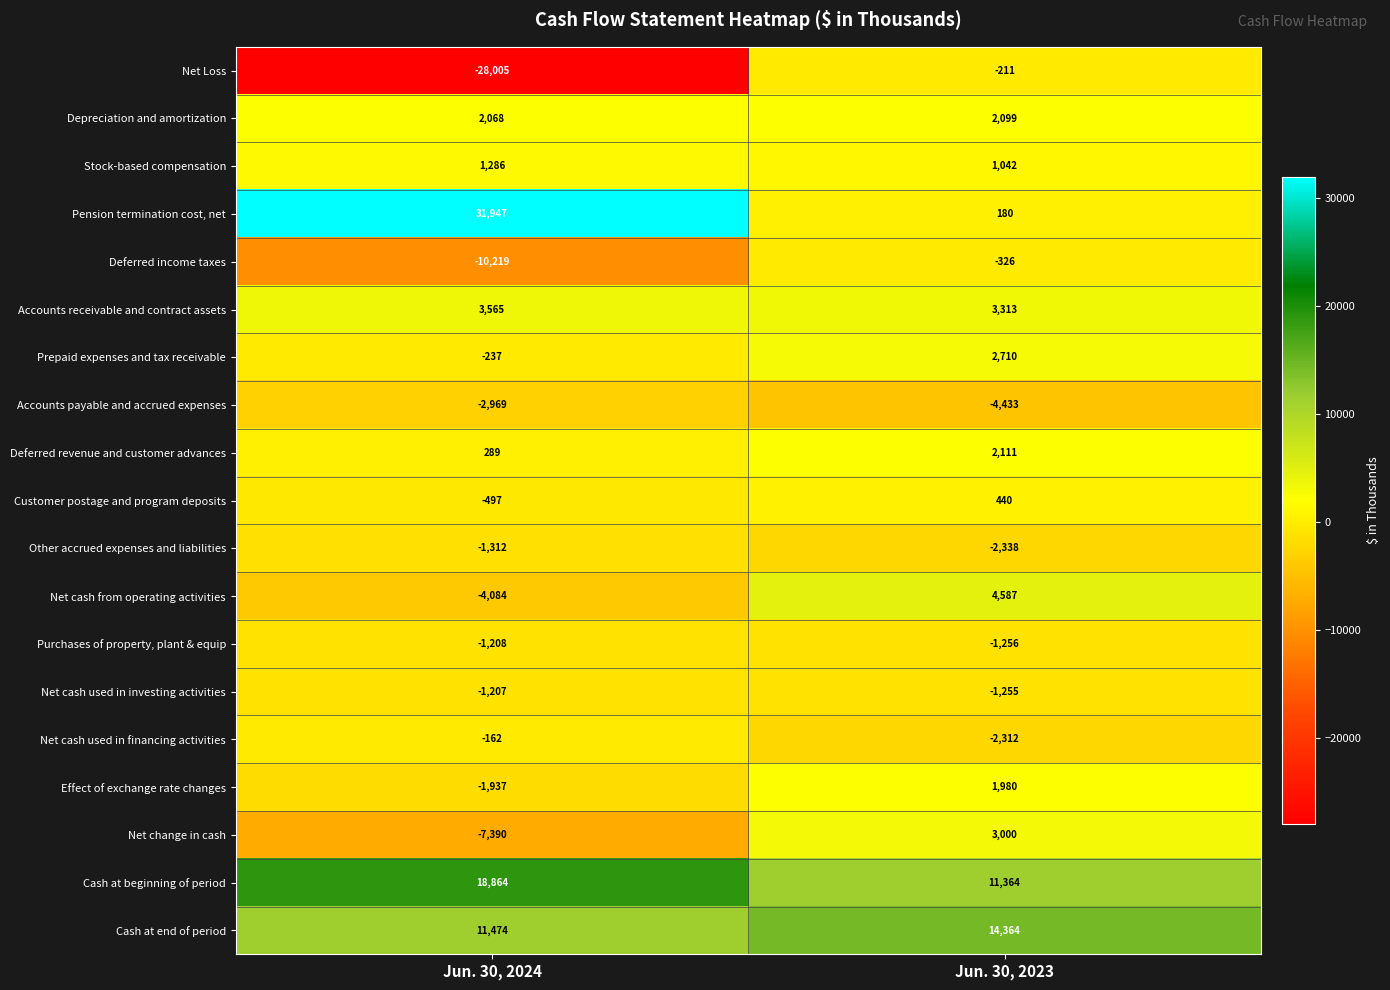

What is the difference between the maximum and minimum values in the Net cash from operating activities series?

8671